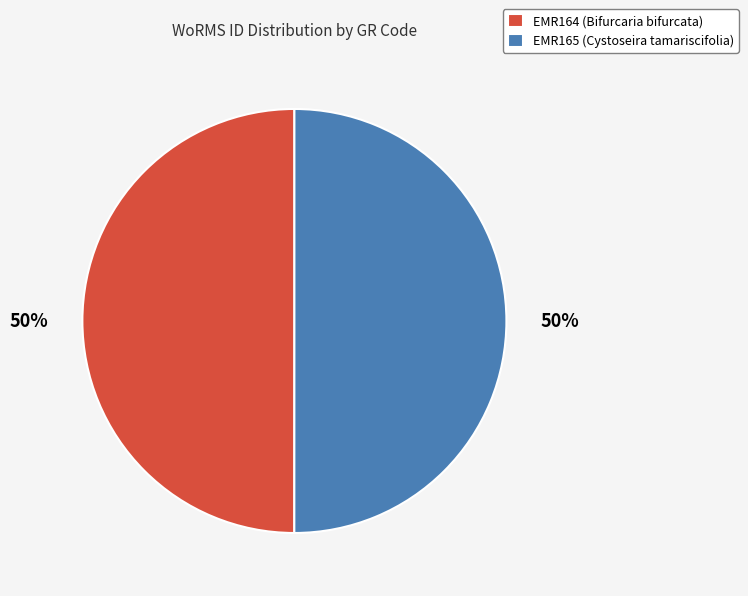

To the nearest percent, what is the combined percentage of EMR165 and EMR164?

100%